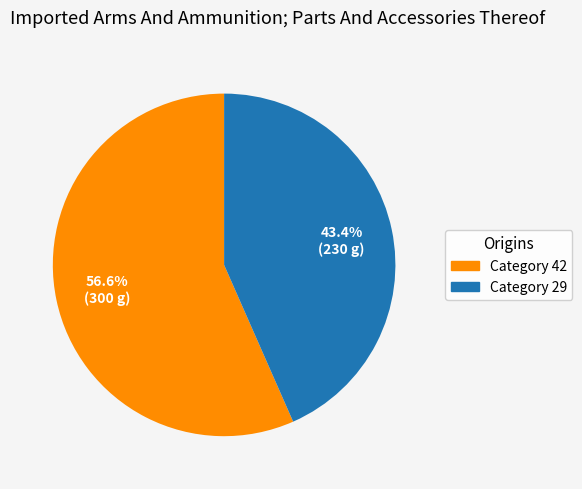

Is there a majority slice in this chart?

Yes